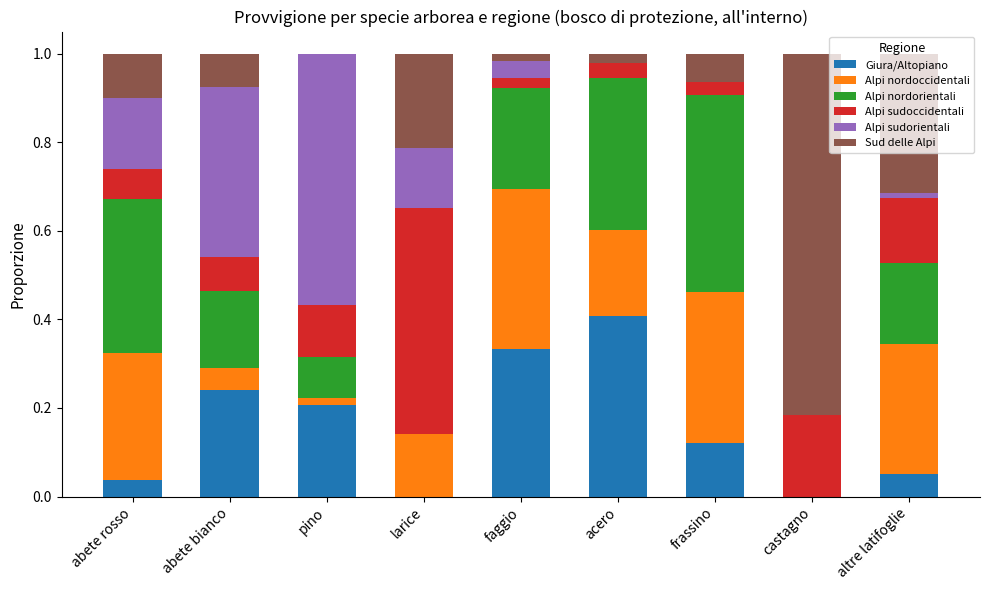

Which category has the highest value in the Giura/Altopiano series?

acero